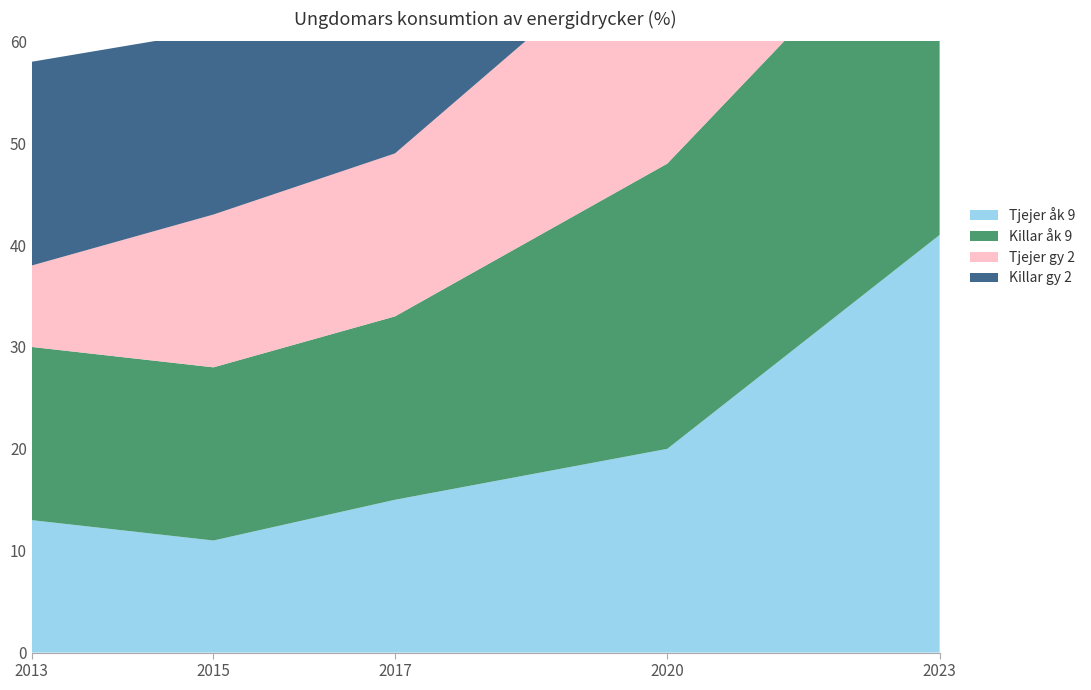

Reading left to right, list all the values displayed in this chart.

Tjejer åk 9: 2013=13	2015=11	2017=15	2020=20	2023=41
Killar åk 9: 2013=17	2015=17	2017=18	2020=28	2023=35
Tjejer gy 2: 2013=8	2015=15	2017=16	2020=24	2023=48
Killar gy 2: 2013=20	2015=18	2017=21	2020=45	2023=51